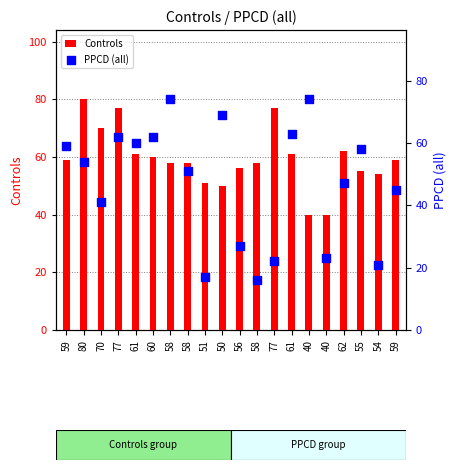

Which series reaches the minimum Y coordinate?

PPCD (all)